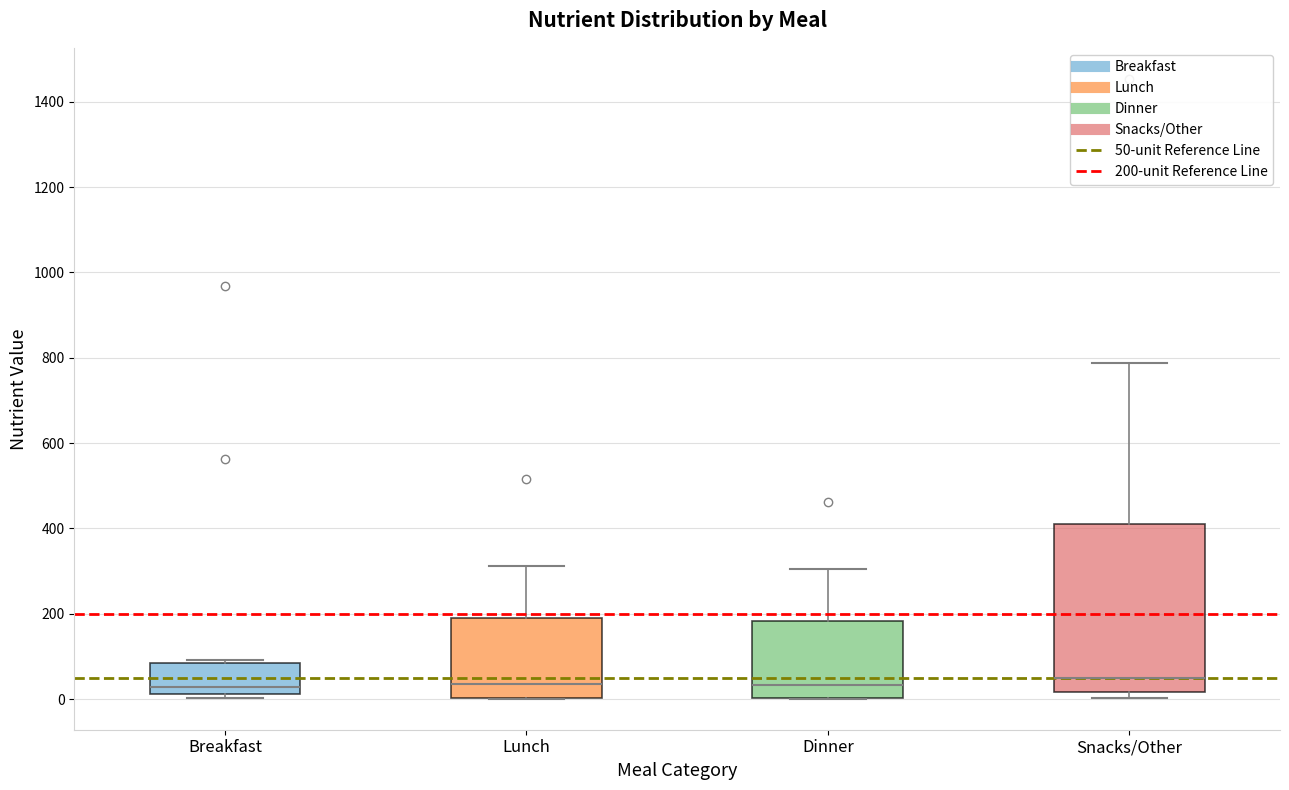

Reading left to right, read every box against the y-axis: the position of its median line, the range the box covers, and the ends of its whiskers. The values are not printed on the chart, so give them approximately, as read against the axis.

Breakfast: median 20 (just above the box's lower edge), box 20 to 80, whiskers 0 to 100
Lunch: median 40, box 0 to 180, whiskers 0 to 320
Dinner: median 40, box 0 to 180, whiskers 0 to 300
Snacks/Other: median 40, box 20 to 400, whiskers 0 to 780